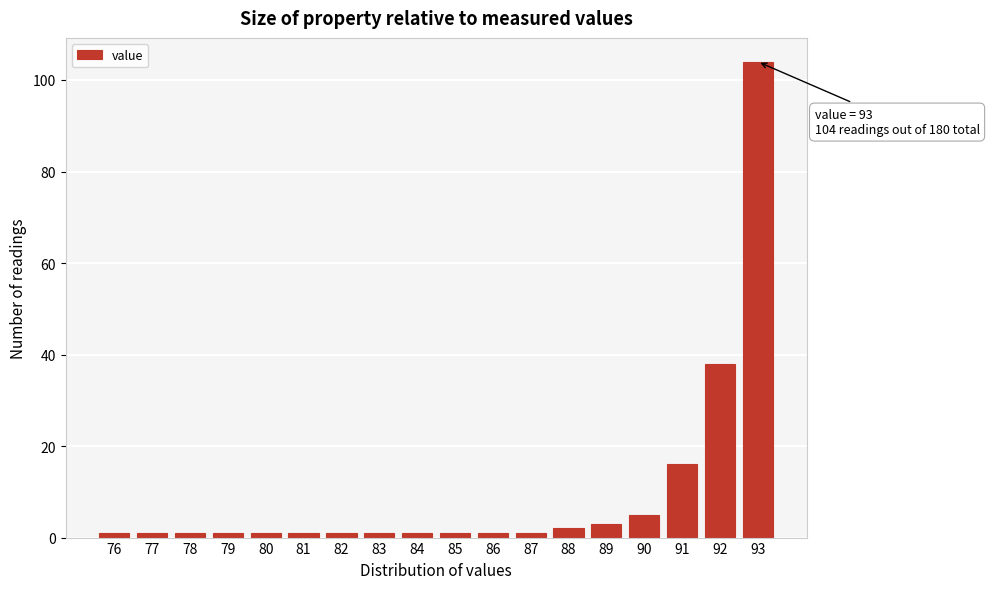

Over which range of the x-axis is the bar tallest?

92.5 to 93.5